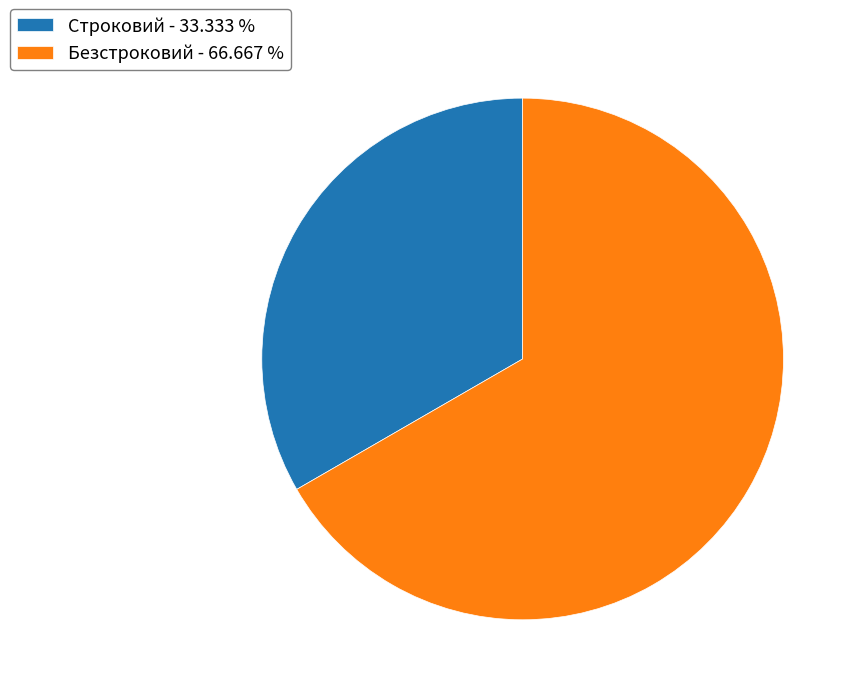

How many segments does this pie chart have?

2